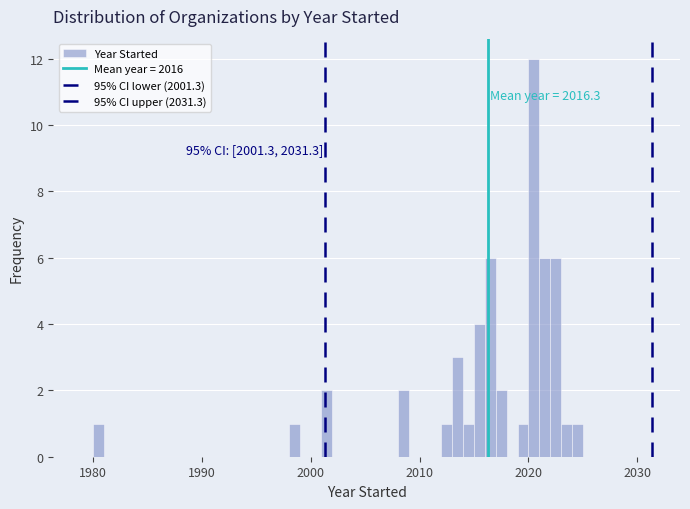

Read against the x-axis, roughly where is the centre of the tallest bar?

2021